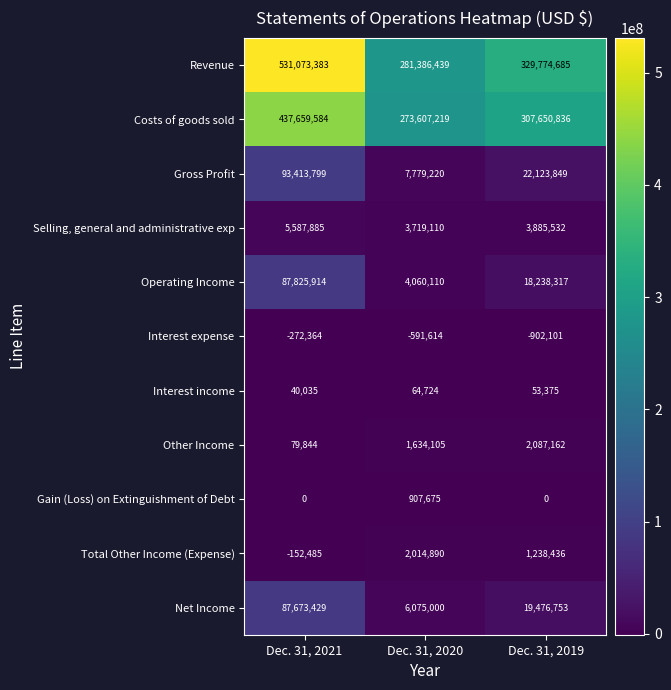

At Dec. 31, 2019, list the series in order from largest to smallest.

Revenue, Costs of goods sold, Gross Profit, Net Income, Operating Income, Selling, general and administrative exp, Other Income, Total Other Income (Expense), Interest income, Gain (Loss) on Extinguishment of Debt, Interest expense